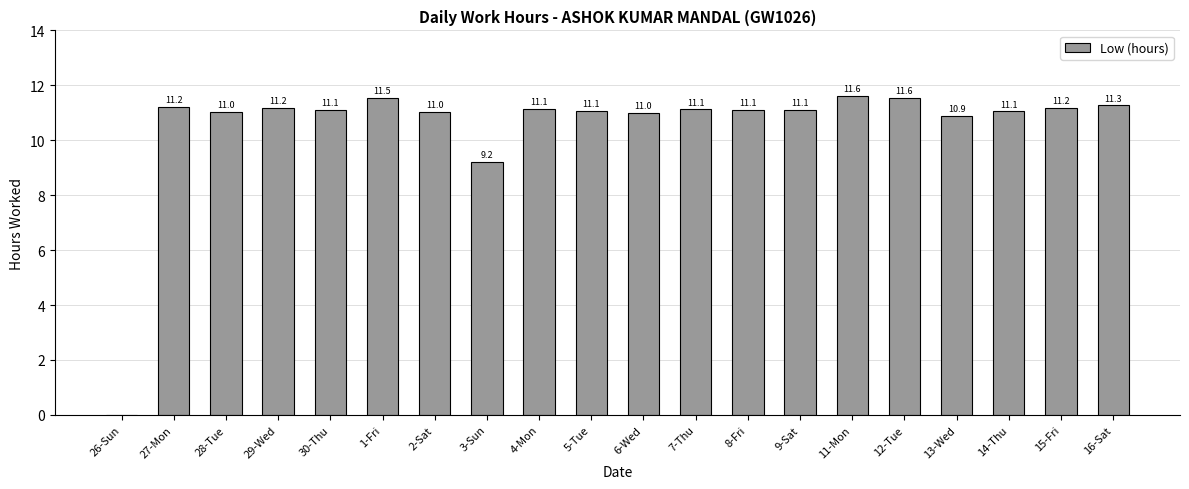

At which label is the value closest to 5?

3-Sun